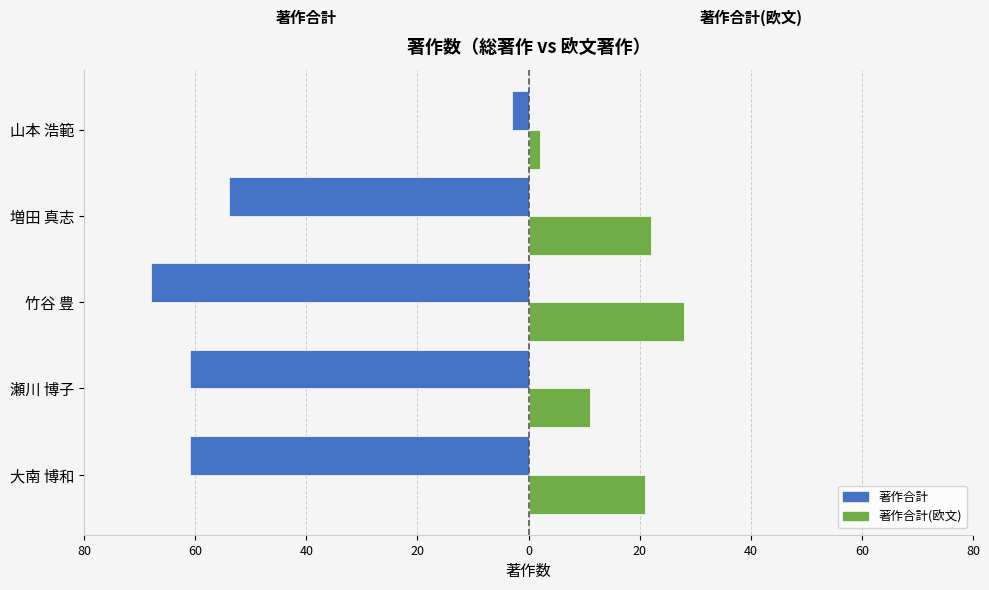

What are all the series names shown in the legend?

著作合計, 著作合計(欧文)